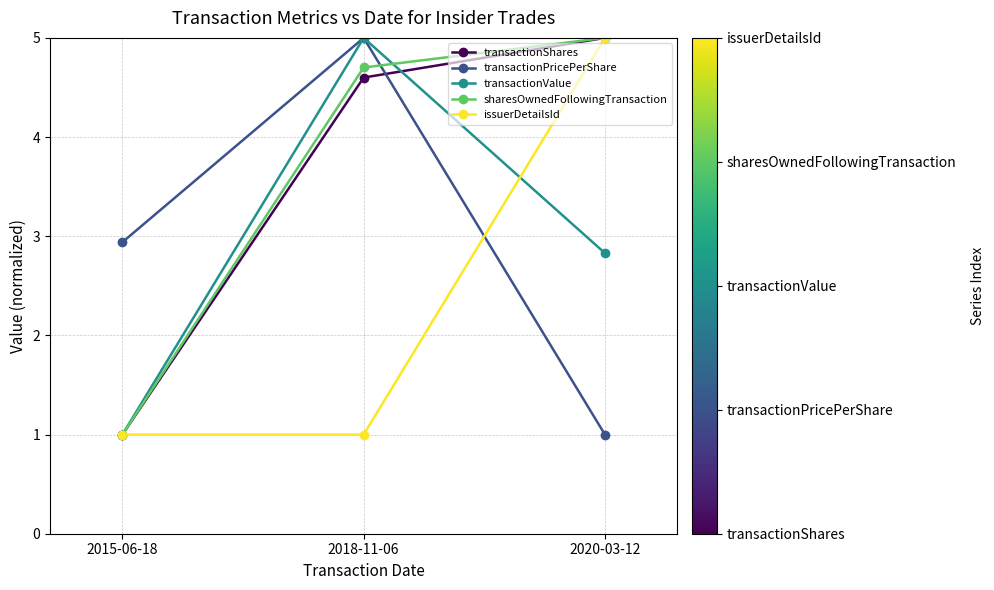

How many data points in sharesOwnedFollowingTransaction are above 4?

2